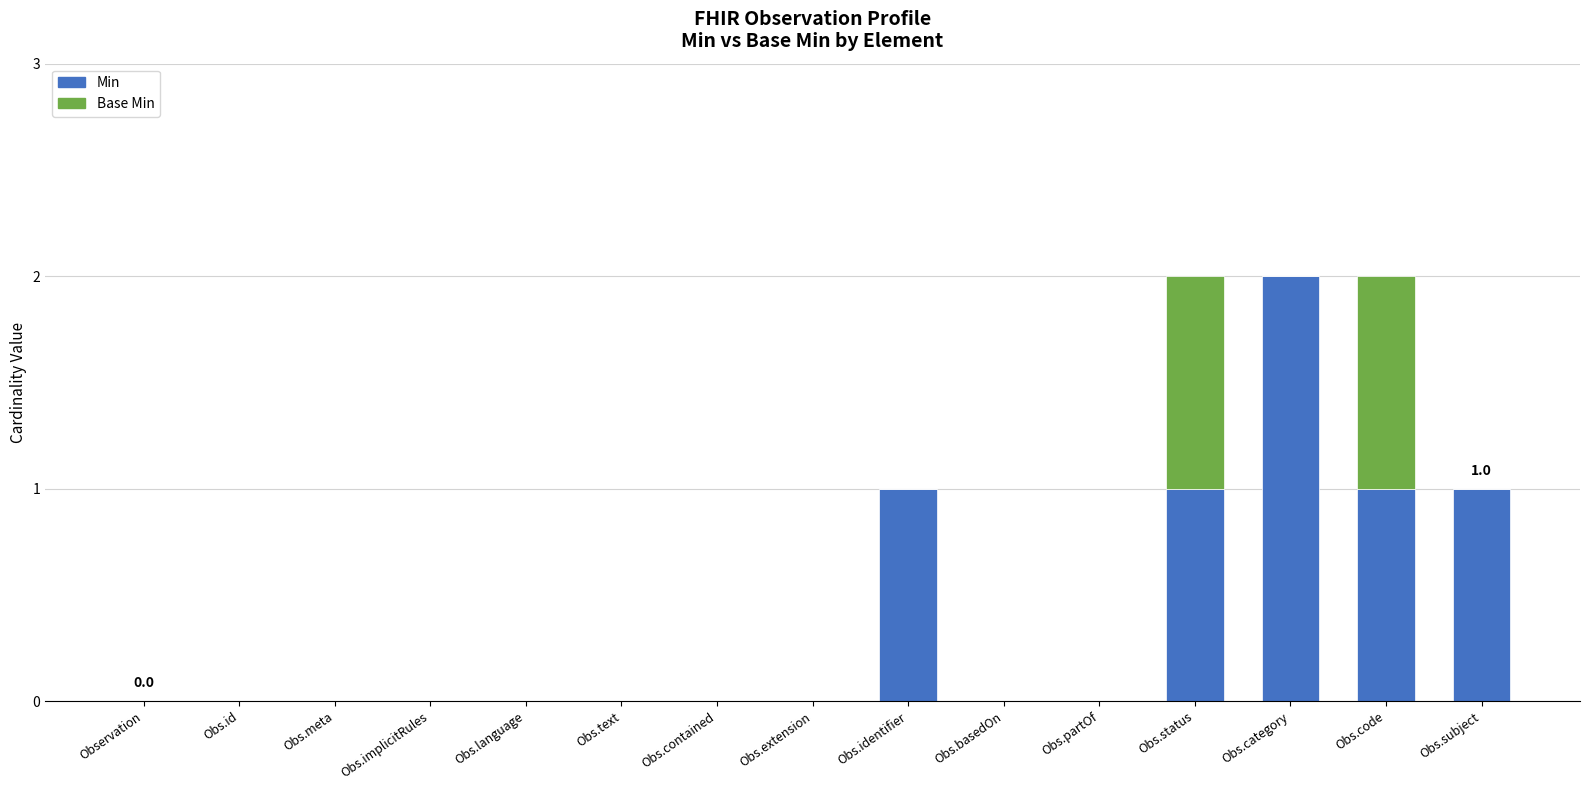

Which category has the highest value in the Min series?

Obs.category